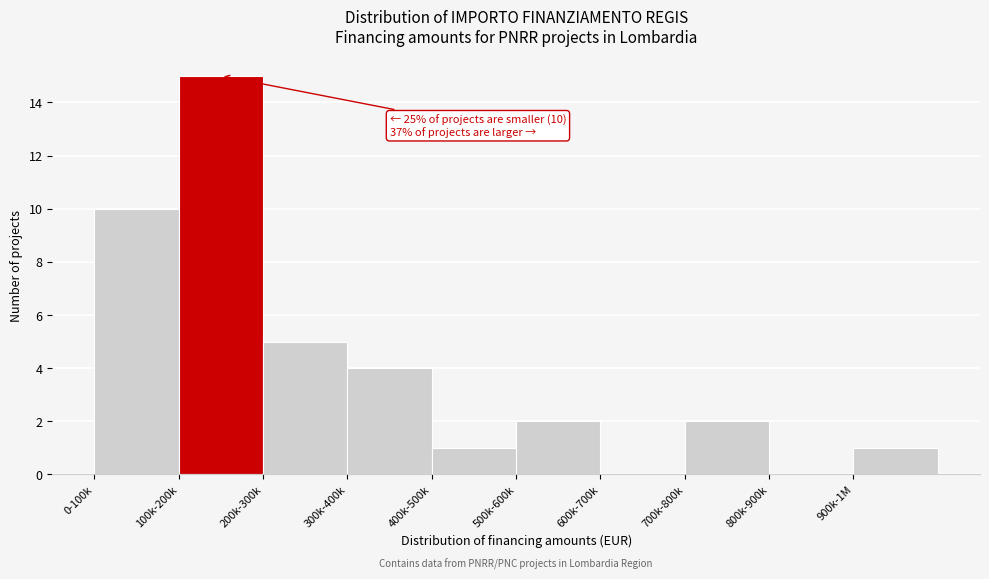

Reading left to right, what are all the values shown in this chart?

0-100k=10	100k-200k=15	200k-300k=5	300k-400k=4	400k-500k=1	500k-600k=2	600k-700k=0	700k-800k=2	800k-900k=0	900k-1M=1